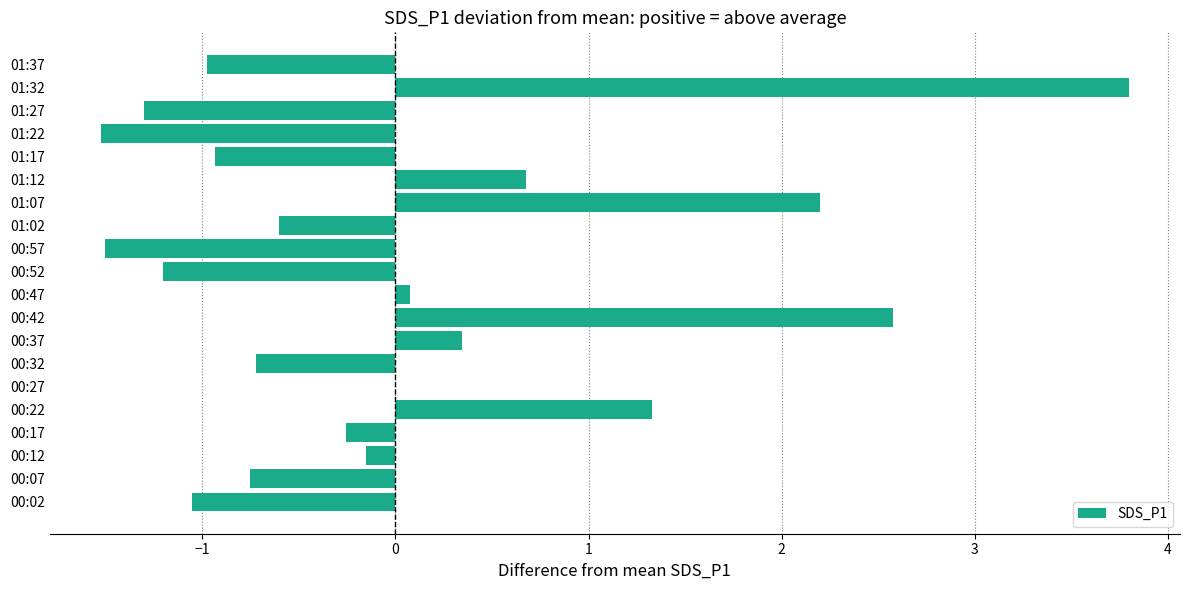

Is it true that the value at 01:02 is -0.3?

False